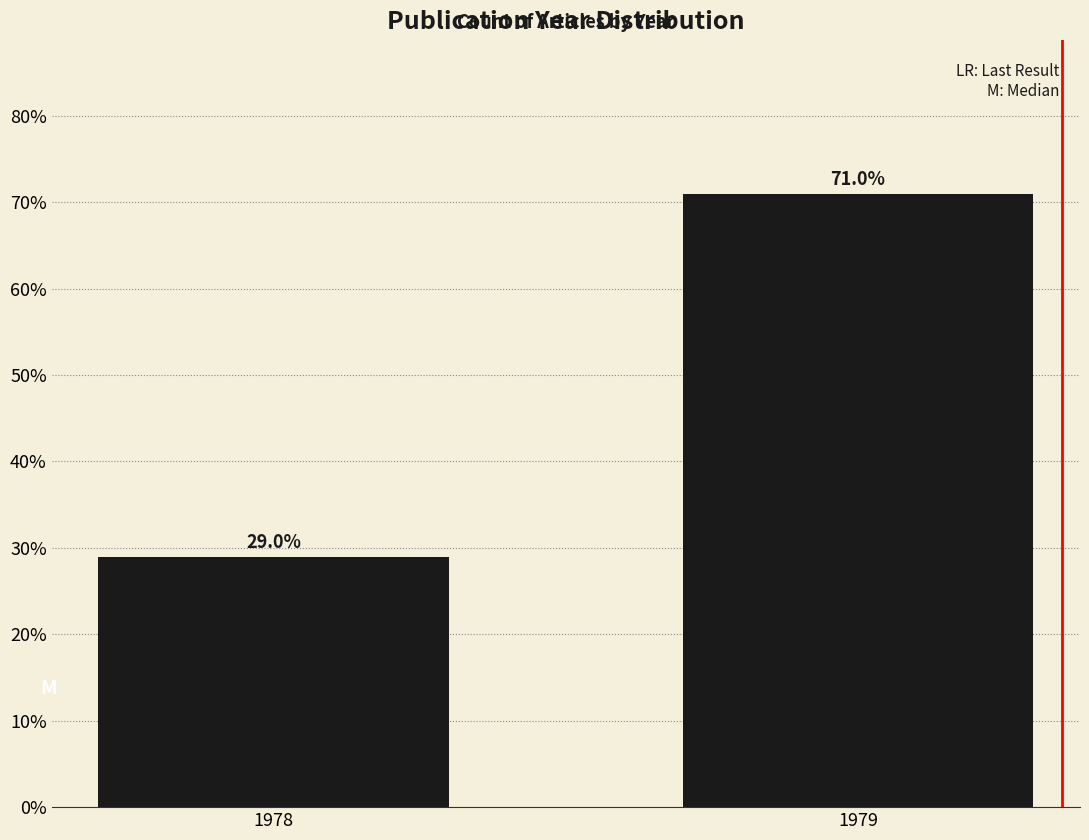

Reading left to right, extract all data points from this chart.

29.0	71.0